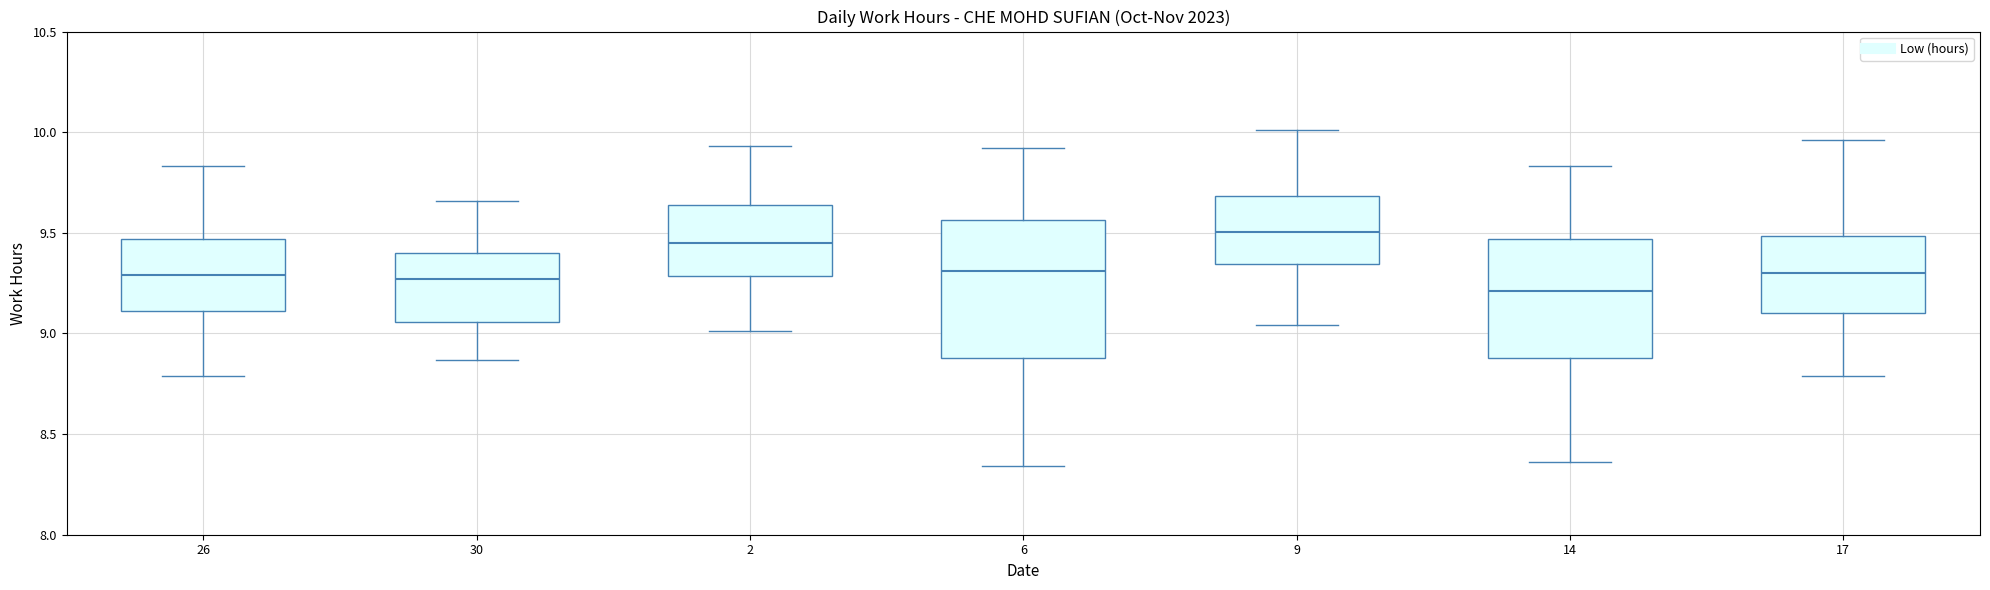

Which box's median line is the lowest?

14